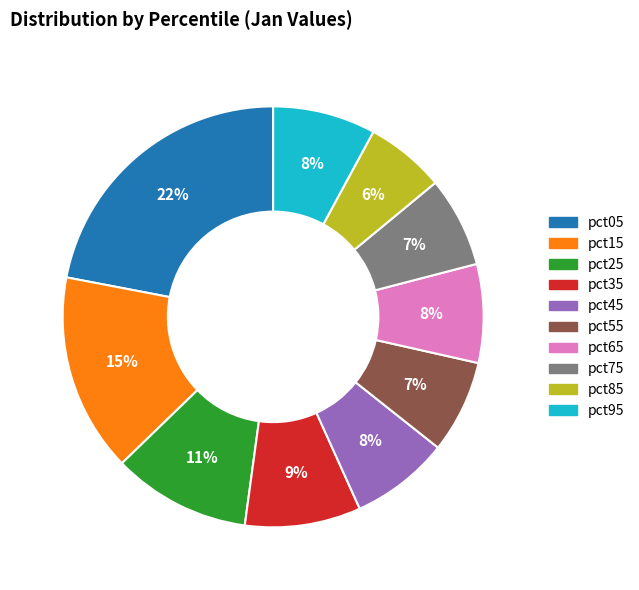

Between pct55 and pct85, which is larger?

pct55